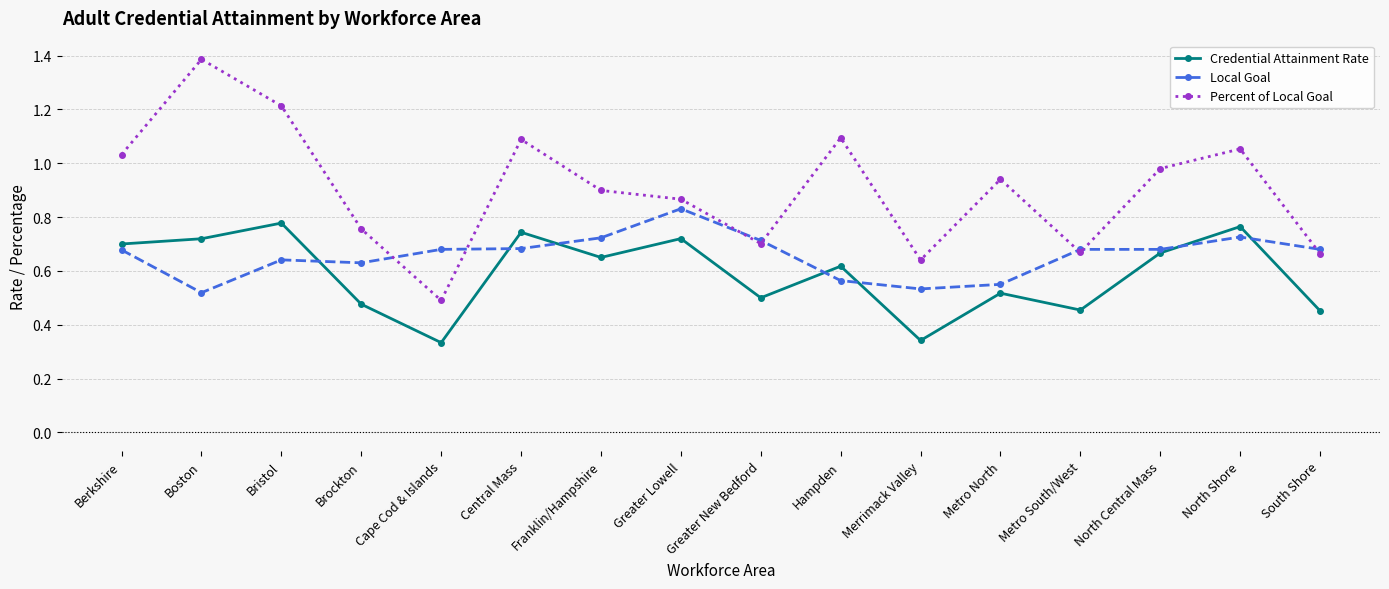

What is the total value across all series at Cape Cod & Islands?

1.5